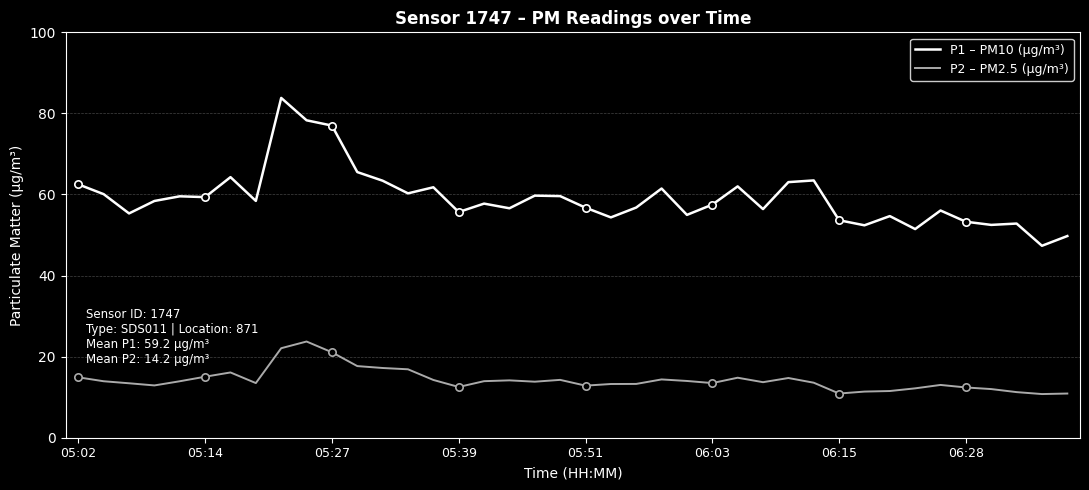

Which series has the largest range (max minus min)?

P1 – PM10 (µg/m³)